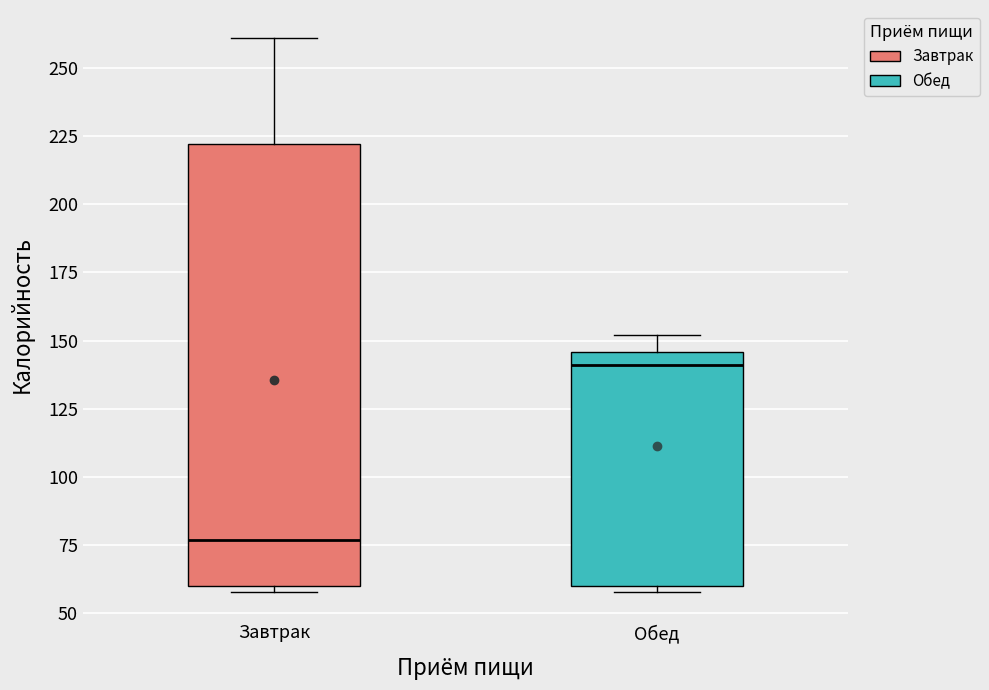

Comparing the boxes themselves (not the whiskers), which one is the tallest?

Завтрак